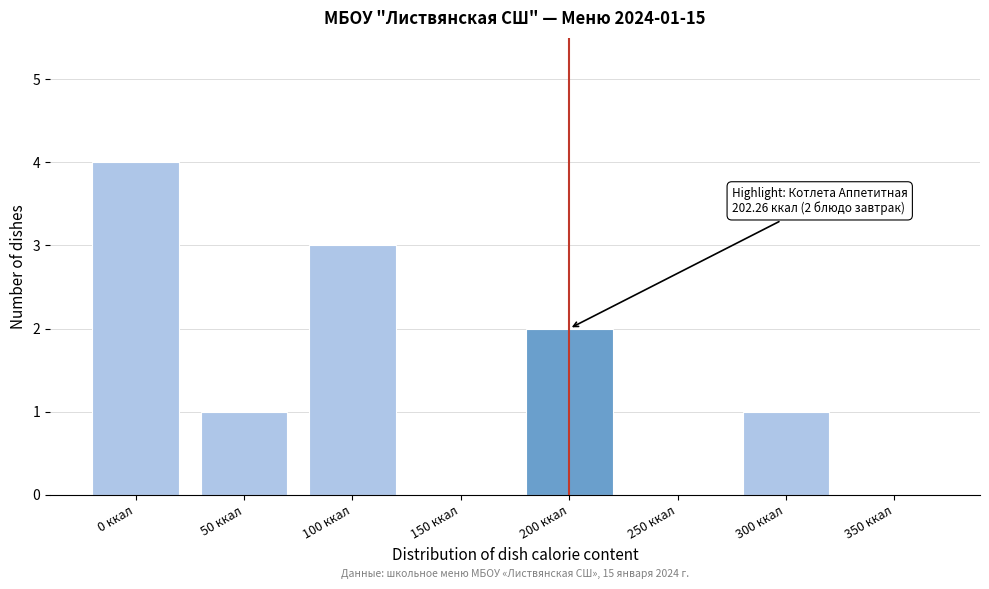

Reading left to right, transcribe all the data shown in this chart.

0 ккал=4	50 ккал=1	100 ккал=3	150 ккал=0	200 ккал=2	250 ккал=0	300 ккал=1	350 ккал=0